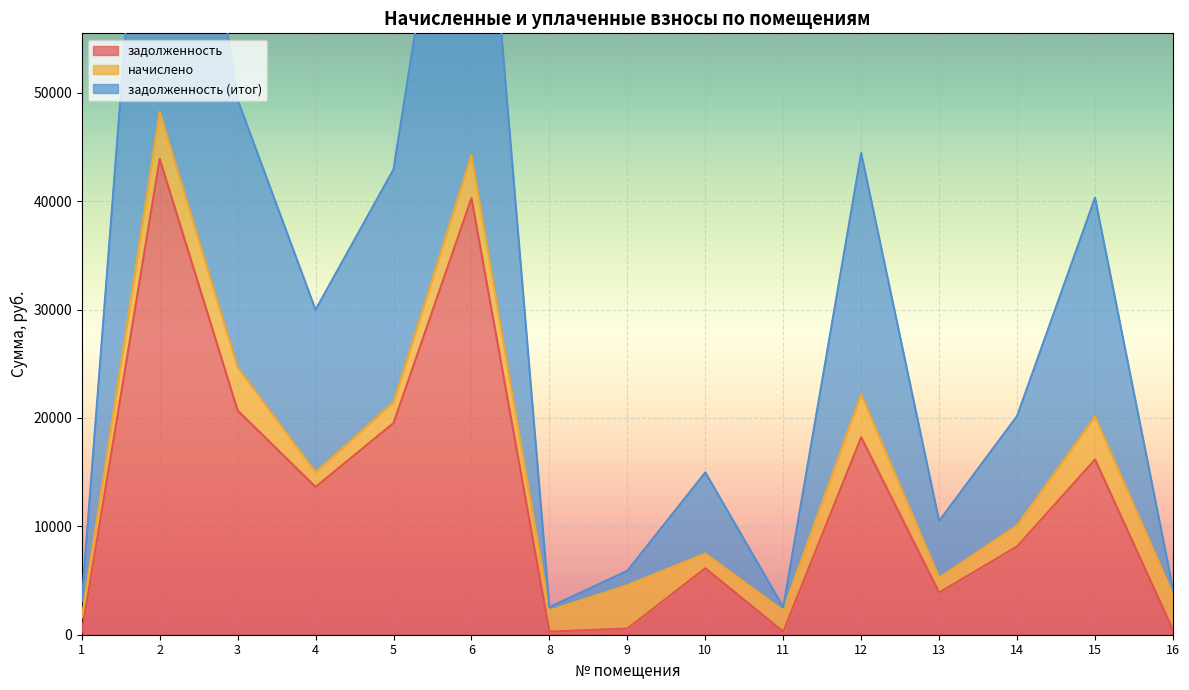

The value of задолженность at 6 is 40270.3. True or false?

True